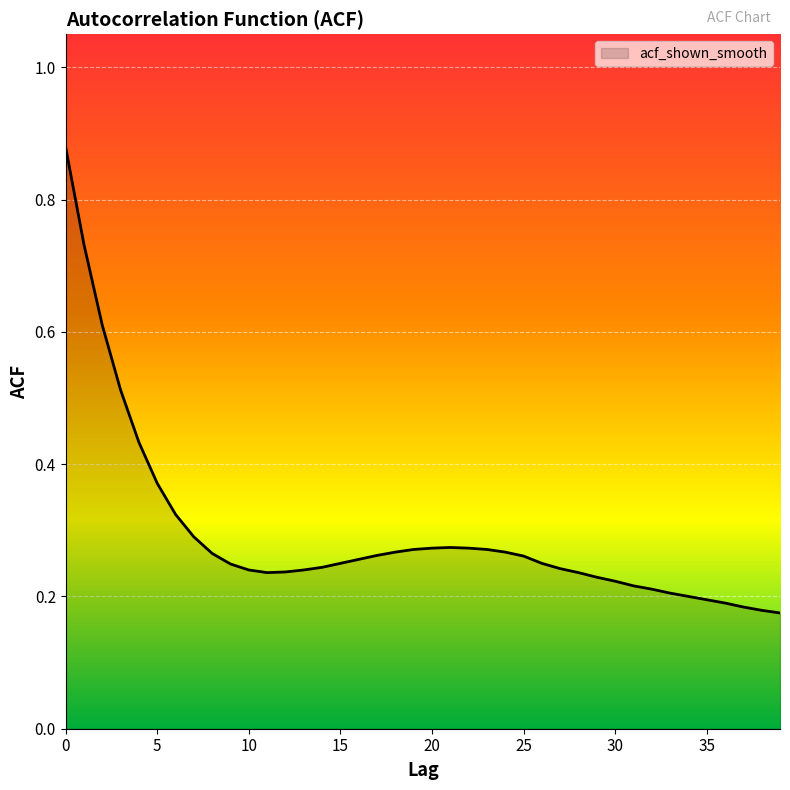

List the labels in order of value, smallest first.

39, 38, 37, 36, 35, 34, 33, 32, 31, 30, 29, 11, 28, 12, 10, 13, 27, 14, 9, 15, 26, 16, 25, 17, 8, 18, 24, 19, 23, 20, 22, 21, 7, 6, 5, 4, 3, 2, 1, 0